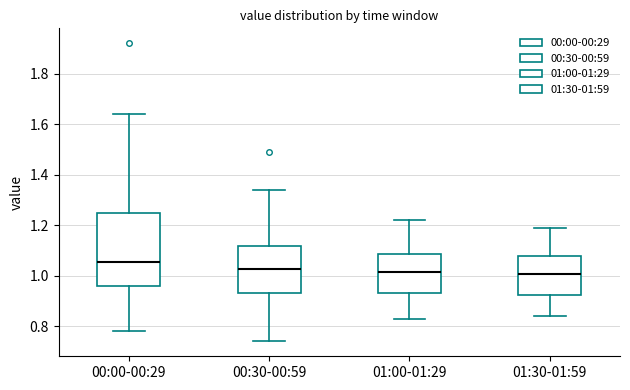

Which box is the tallest, from its lower edge to its upper edge?

00:00-00:29